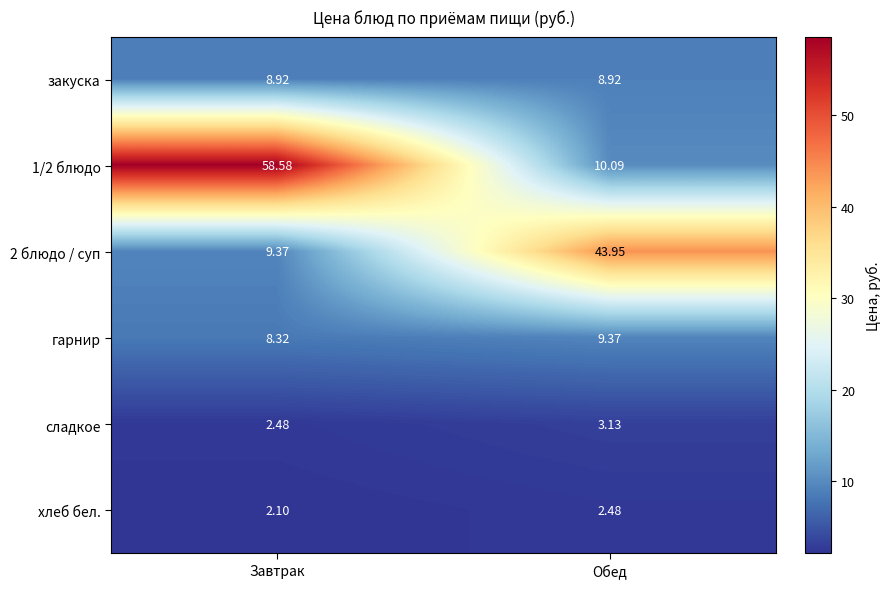

Is the value of сладкое at Завтрак greater than the value of гарнир at Завтрак?

No